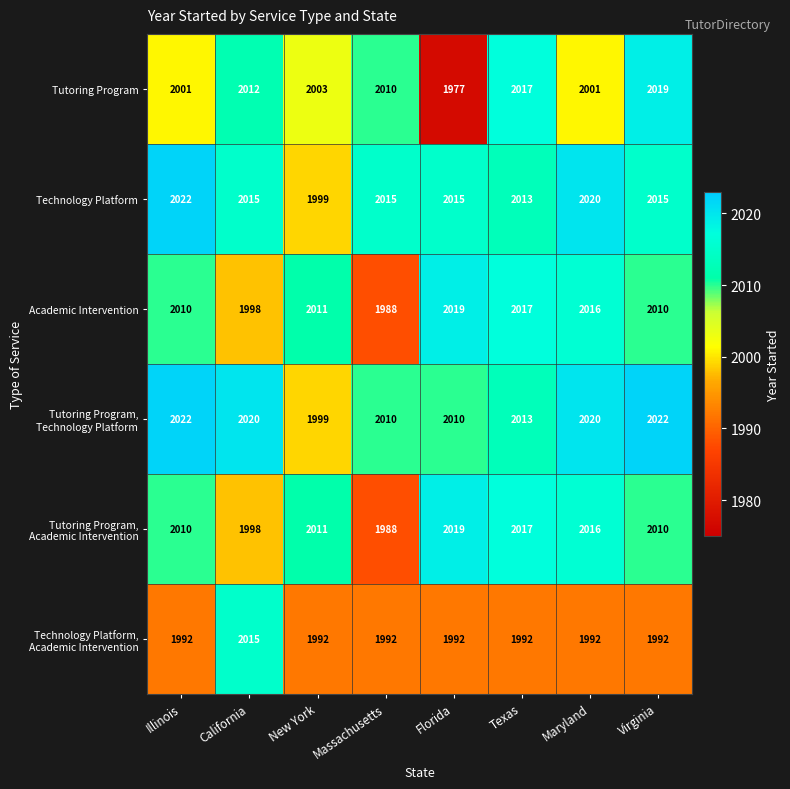

Where is Academic Intervention nearest to the value 2003?

California